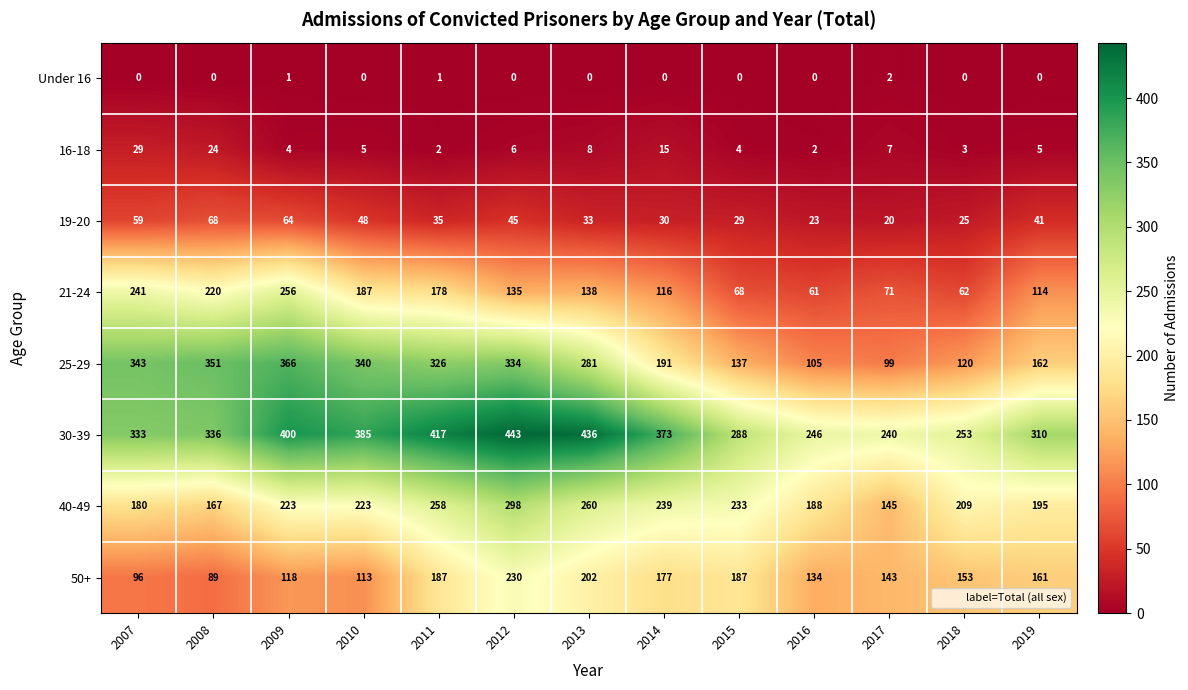

Is it true that 30-39 equals 577 at 2014?

False